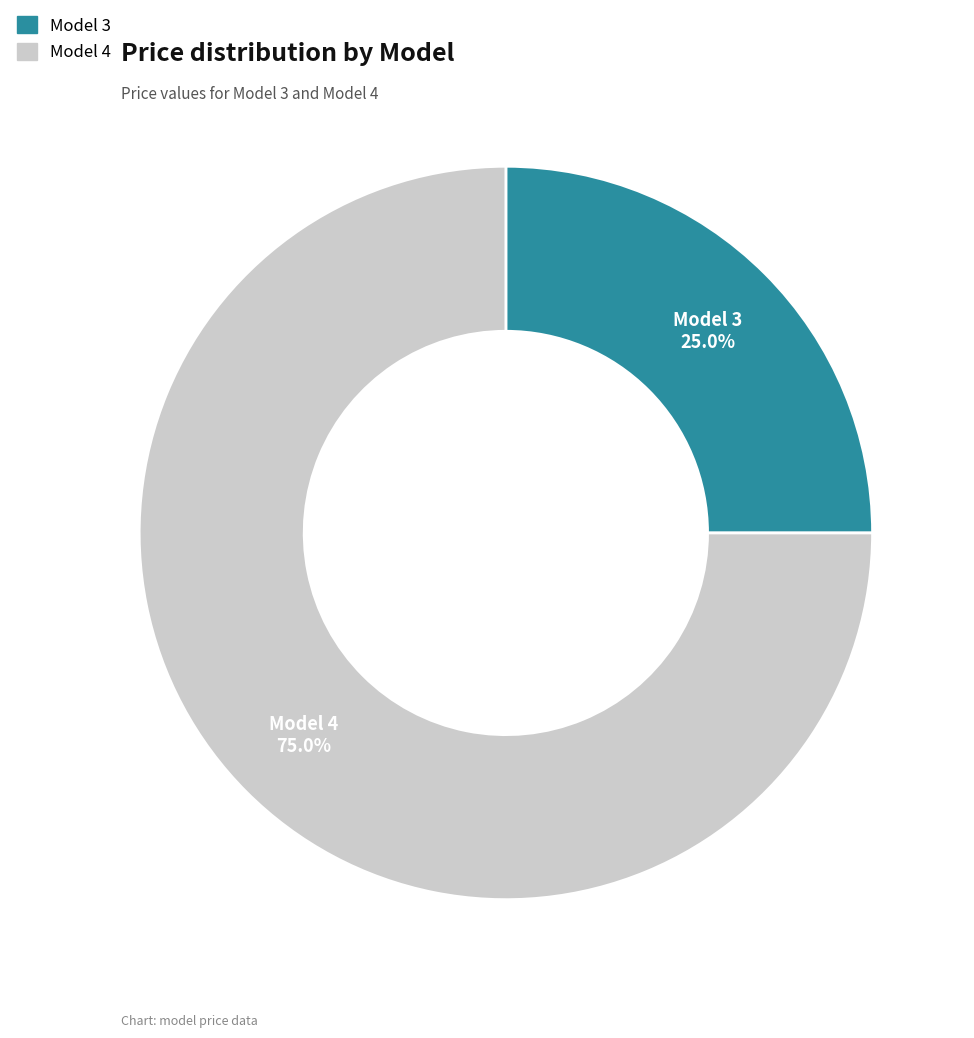

Is there any slice that represents more than half of the pie?

Yes